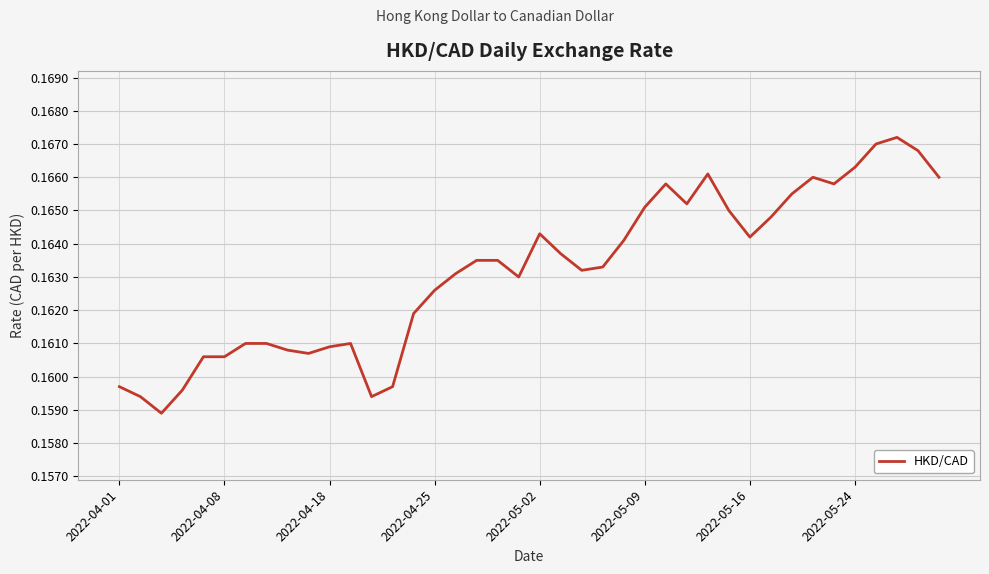

The chart shows a value of 0.0 at 2022-05-09. True or false?

False